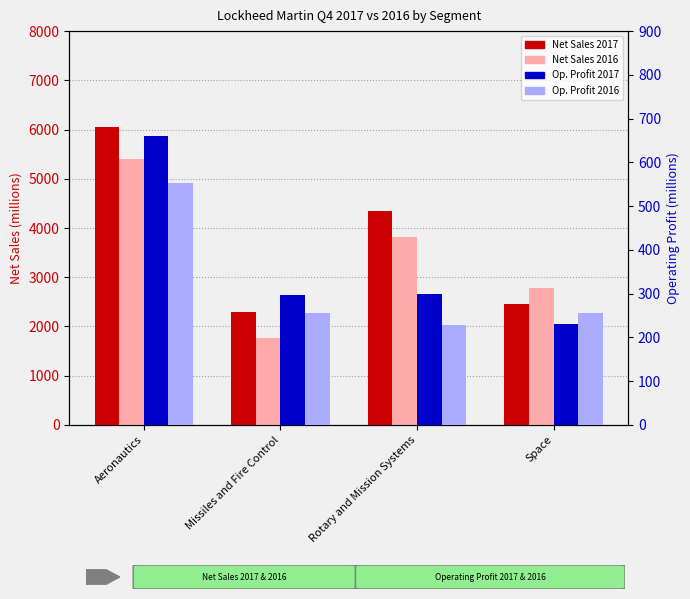

Which series has the widest spread of values?

Net Sales Q4 2017